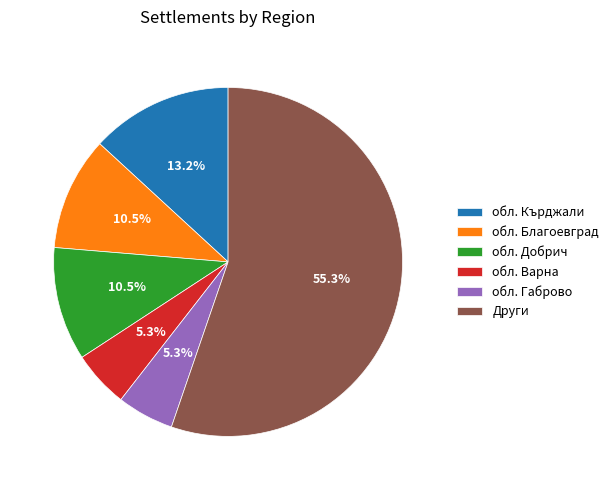

What is the total percentage of обл. Кърджали and обл. Добрич?

23.7%